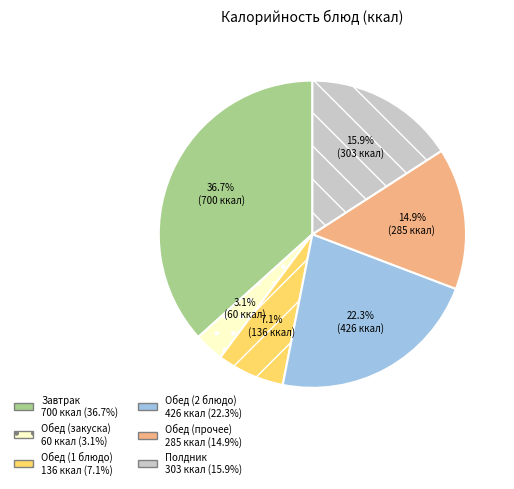

Count the number of slices in the pie.

6